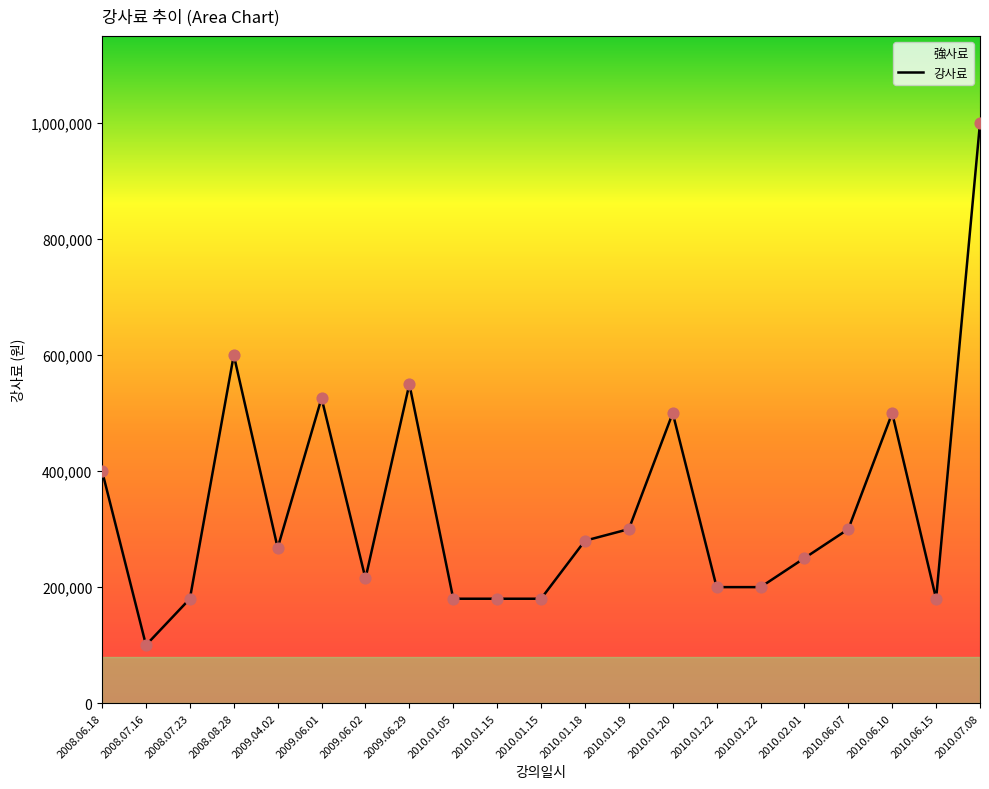

Approximately how many times larger is the value at 2009.06.01 compared to 2010.01.20?

1.1